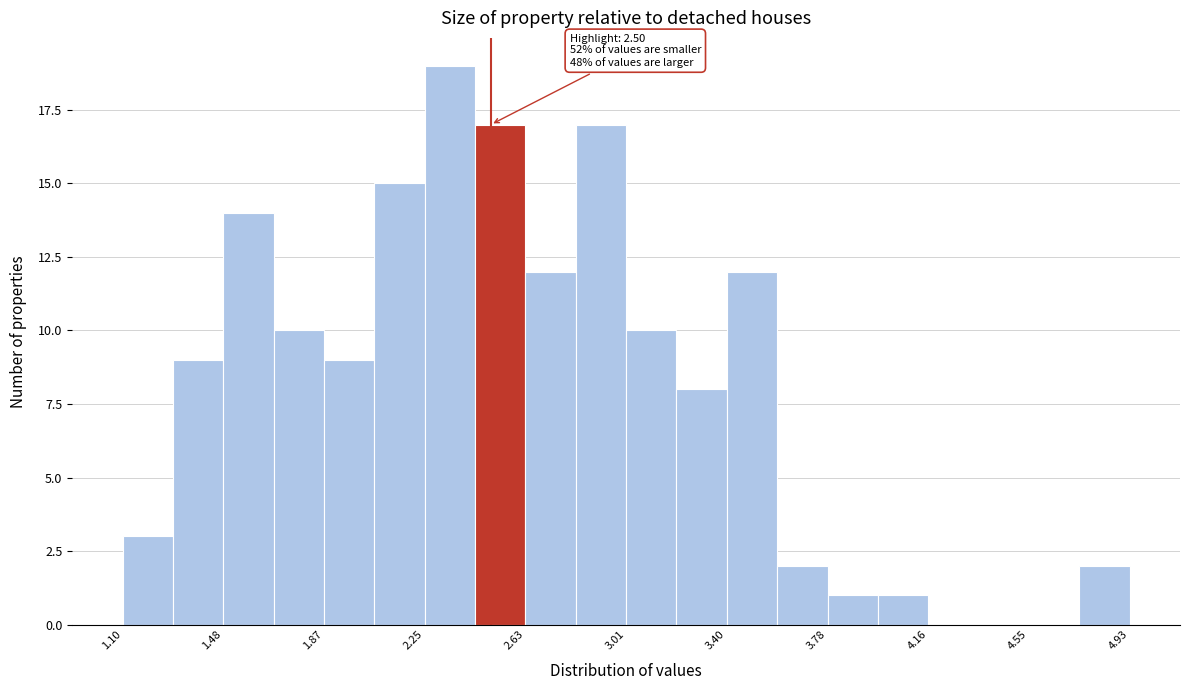

Around what value on the x-axis is the tallest bar? Give the approximate position of its centre, as read against the axis.

2.35